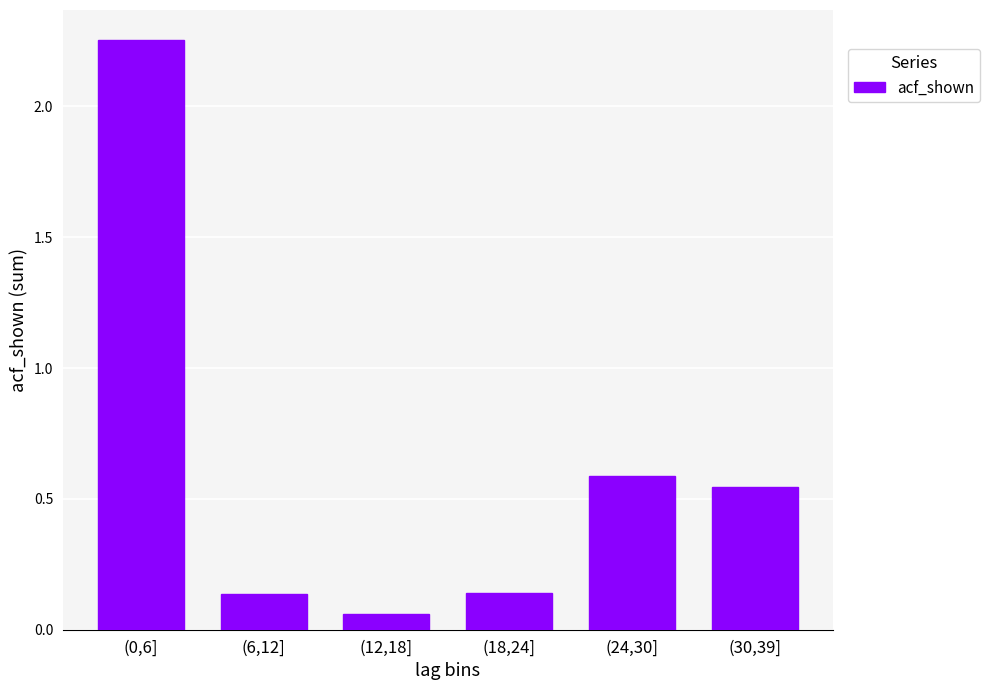

What is the change in value from (12,18] to (18,24]?

+0.1